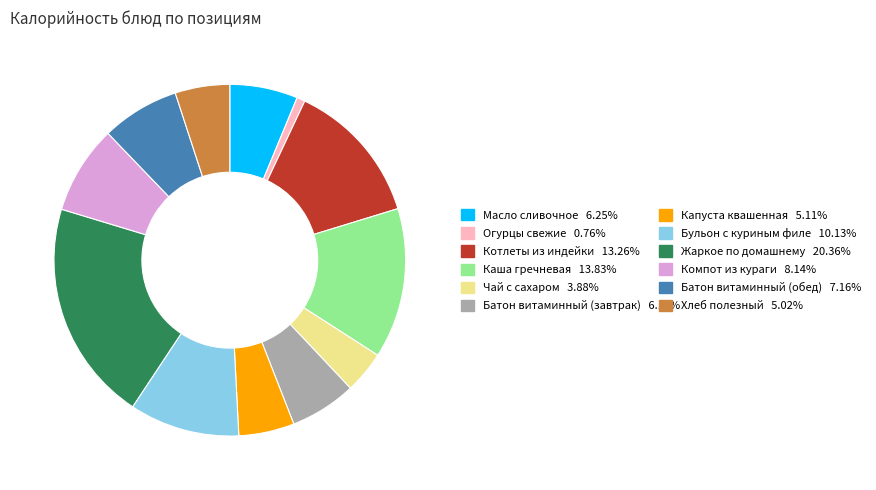

Is there any slice that represents more than half of the pie?

No